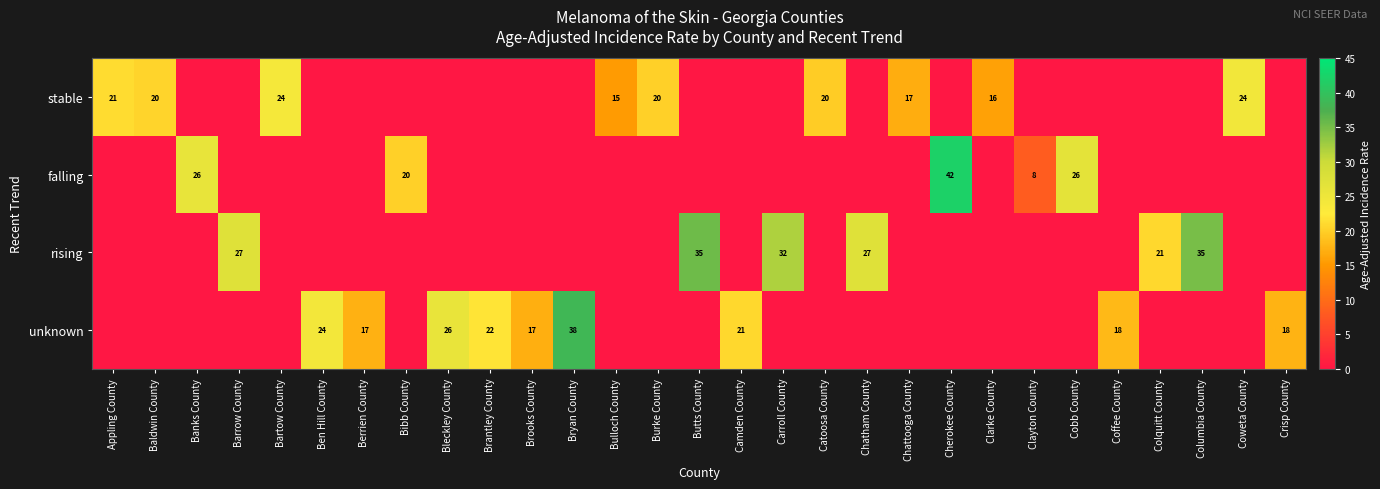

The stable series shows 20 at Burke County. True or false?

True